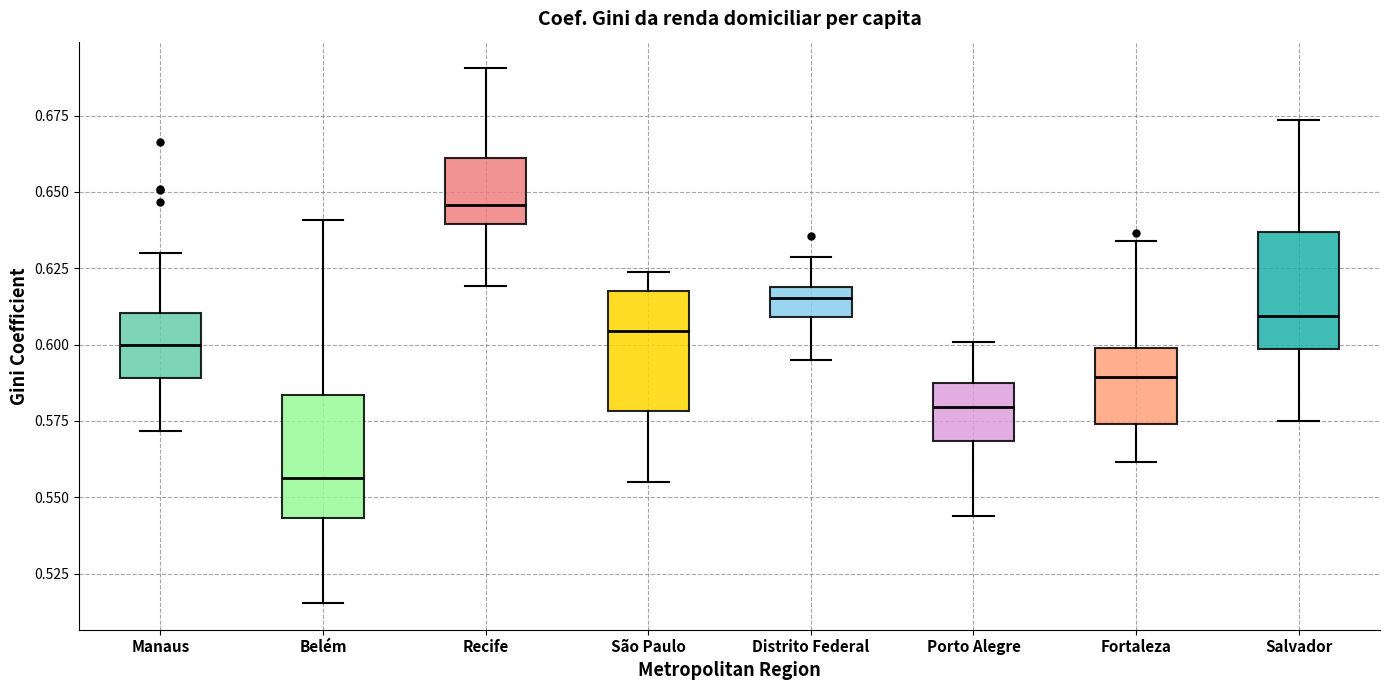

Reading left to right, read every box against the y-axis: the position of its median line, the range the box covers, and the ends of its whiskers. The values are not printed on the chart, so give them approximately, as read against the axis.

Manaus: median 0.600, box 0.590 to 0.610, whiskers 0.570 to 0.630
Belém: median 0.555, box 0.545 to 0.585, whiskers 0.515 to 0.640
Recife: median 0.645, box 0.640 to 0.660, whiskers 0.620 to 0.690
São Paulo: median 0.605, box 0.580 to 0.620, whiskers 0.555 to 0.625
Distrito Federal: median 0.615, box 0.610 to 0.620, whiskers 0.595 to 0.630
Porto Alegre: median 0.580, box 0.570 to 0.585, whiskers 0.545 to 0.600
Fortaleza: median 0.590, box 0.575 to 0.600, whiskers 0.560 to 0.635
Salvador: median 0.610, box 0.600 to 0.635, whiskers 0.575 to 0.675